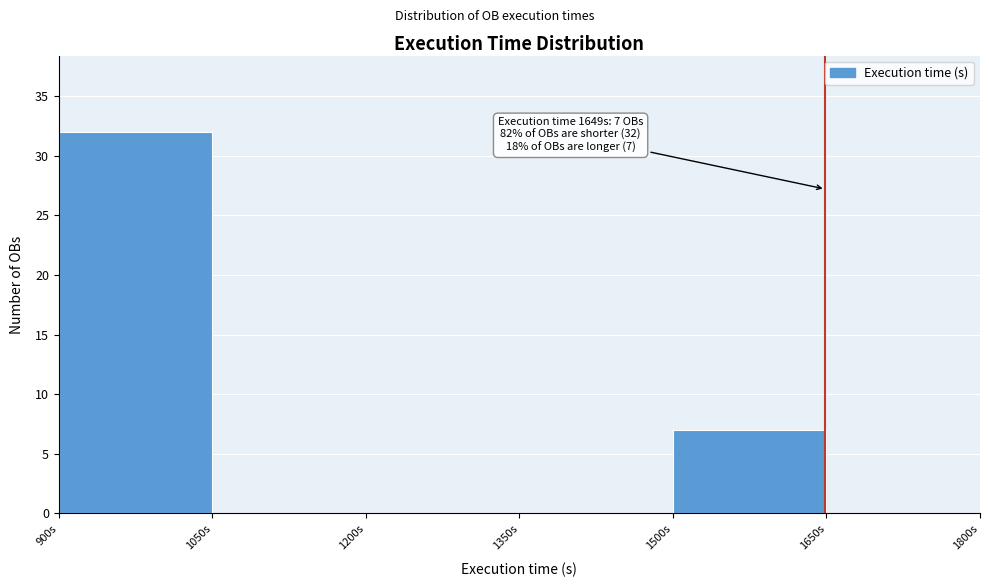

Which range on the x-axis has the tallest bar?

900 to 1050